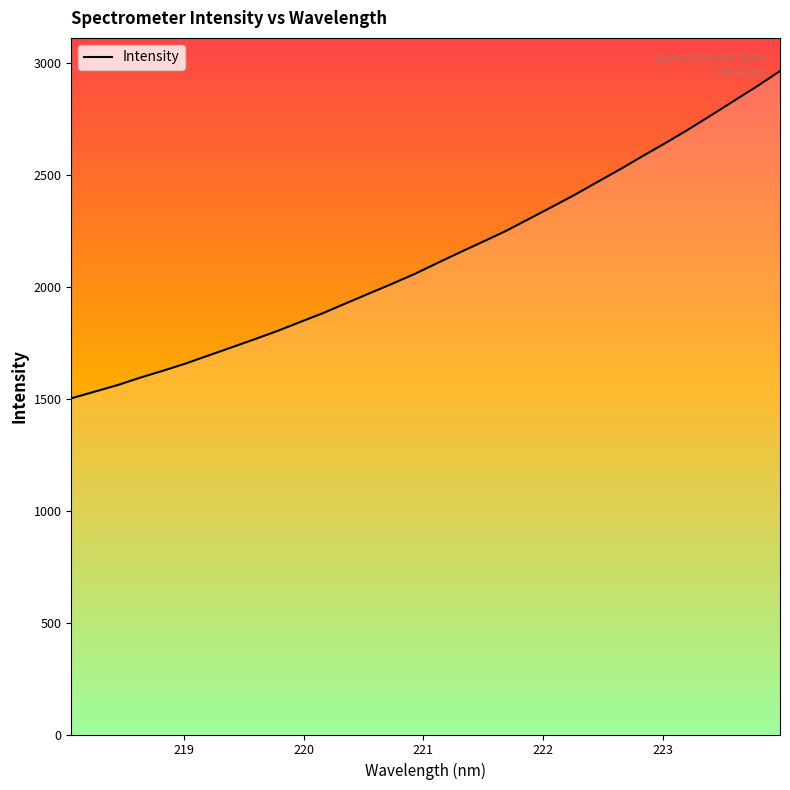

What is the greatest value displayed?

2963.8